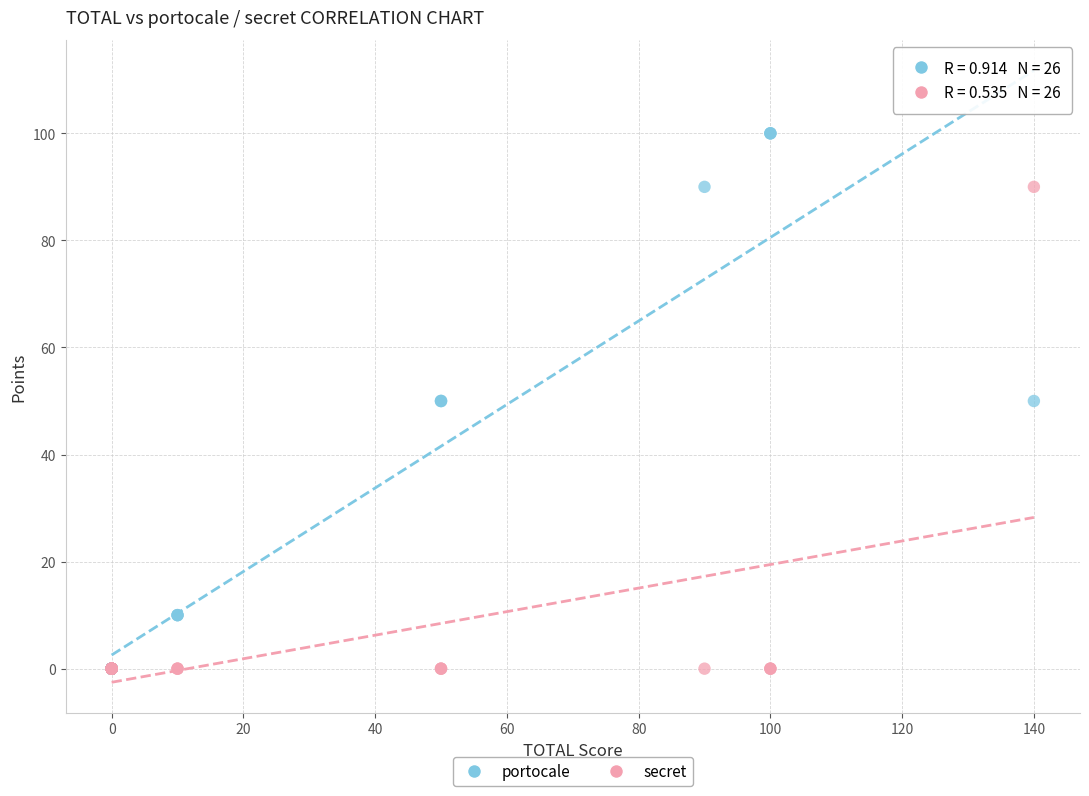

What are all the series names shown in the legend?

portocale, secret